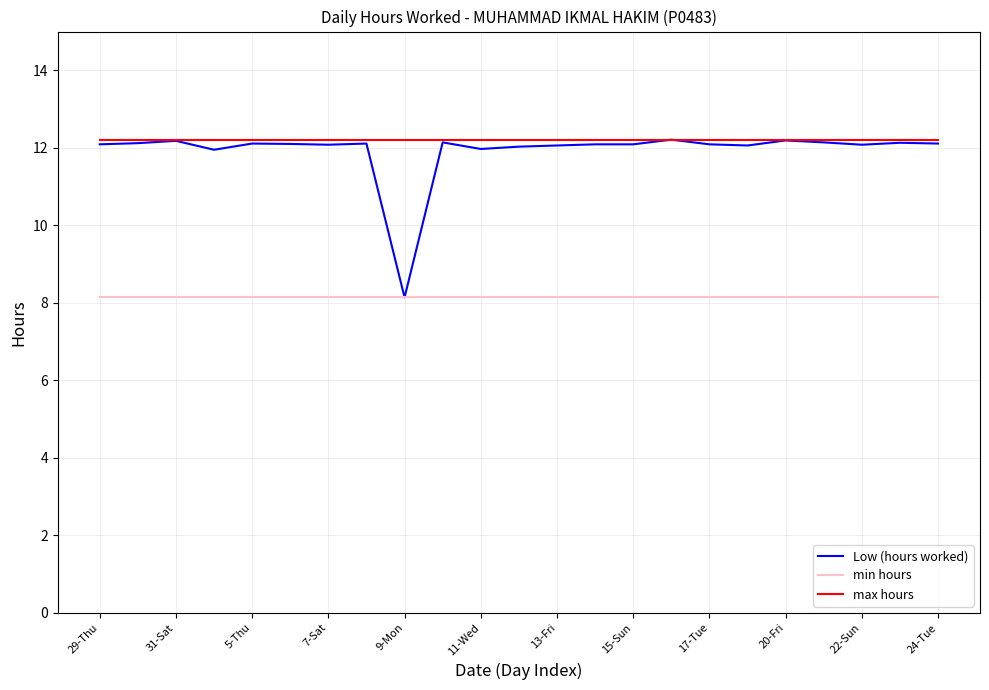

What is the minimum value for max hours?

12.2